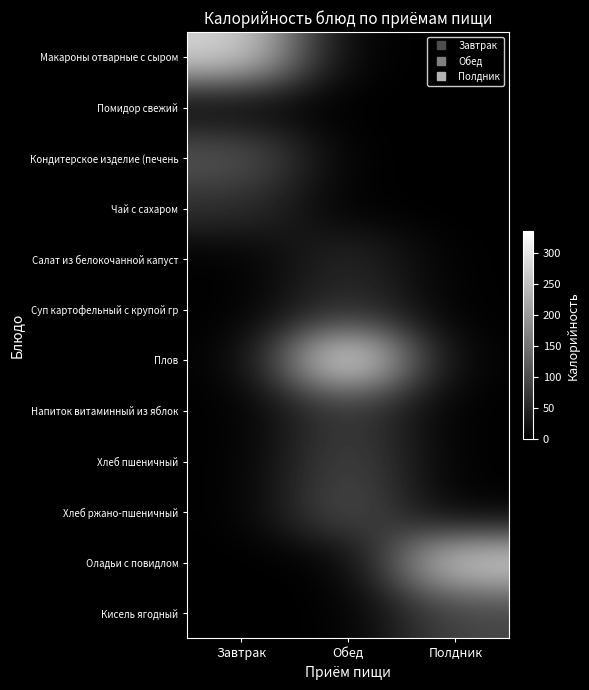

At how many categories does at least one series exceed 63?

3